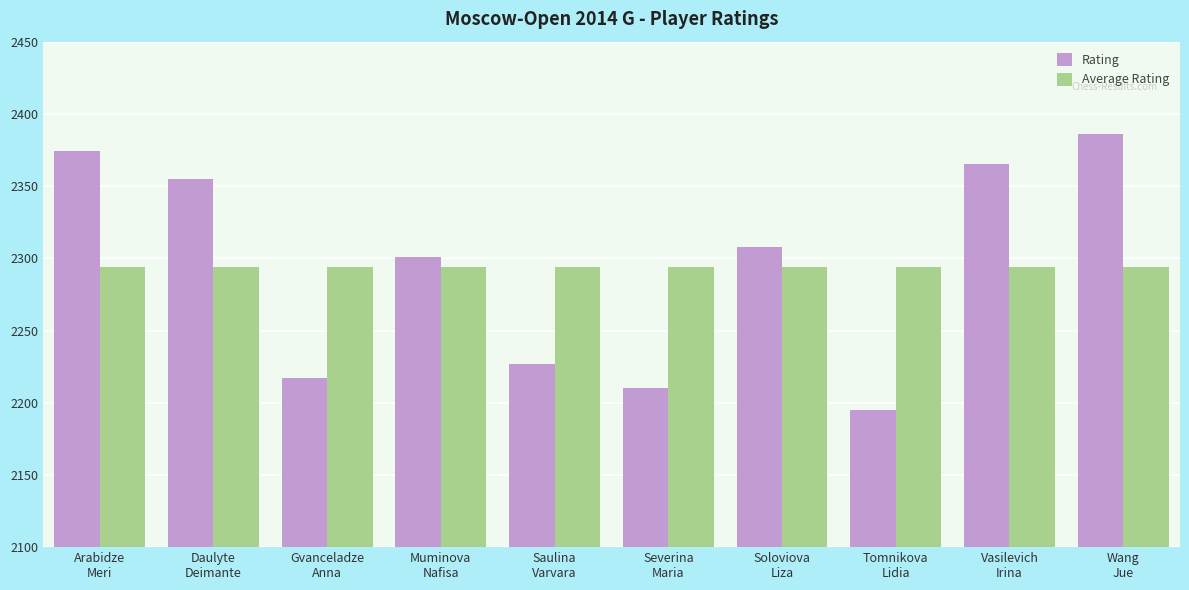

What are all the series names shown in the legend?

Rating, Average Rating